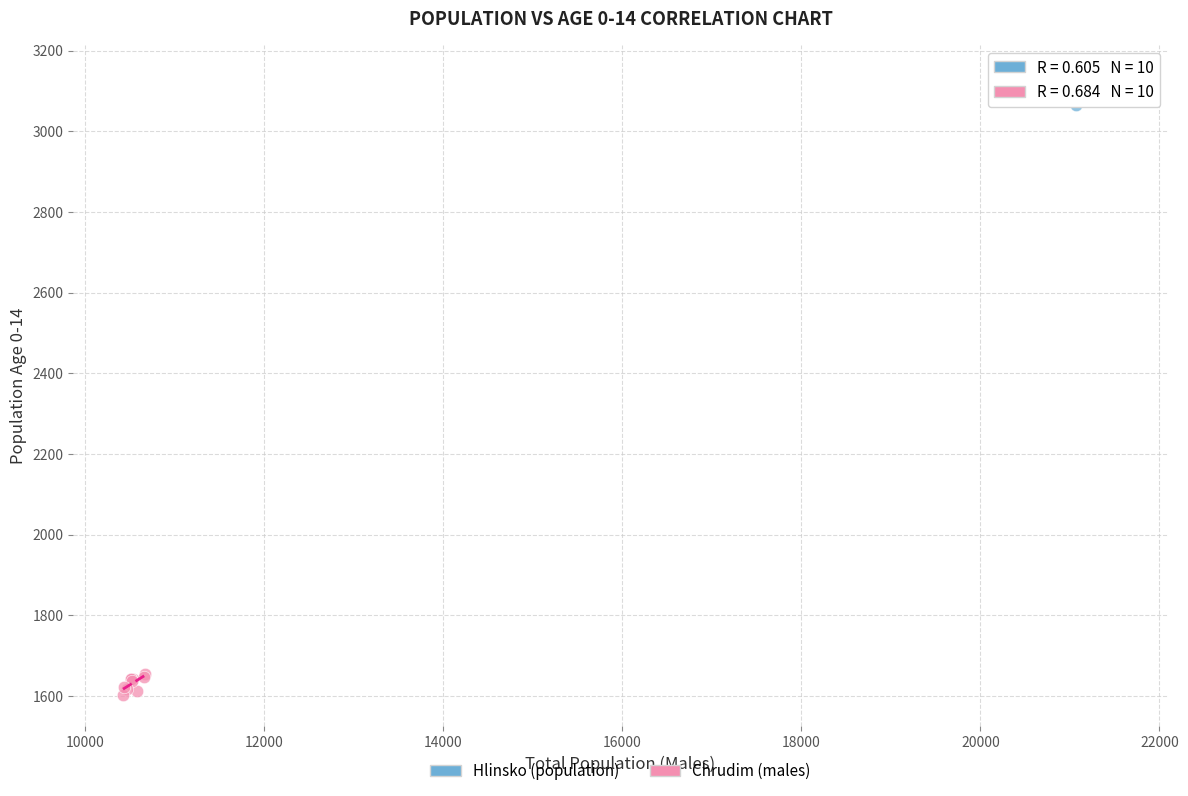

What are all the series names shown in the legend?

Hlinsko (population), Chrudim (males)